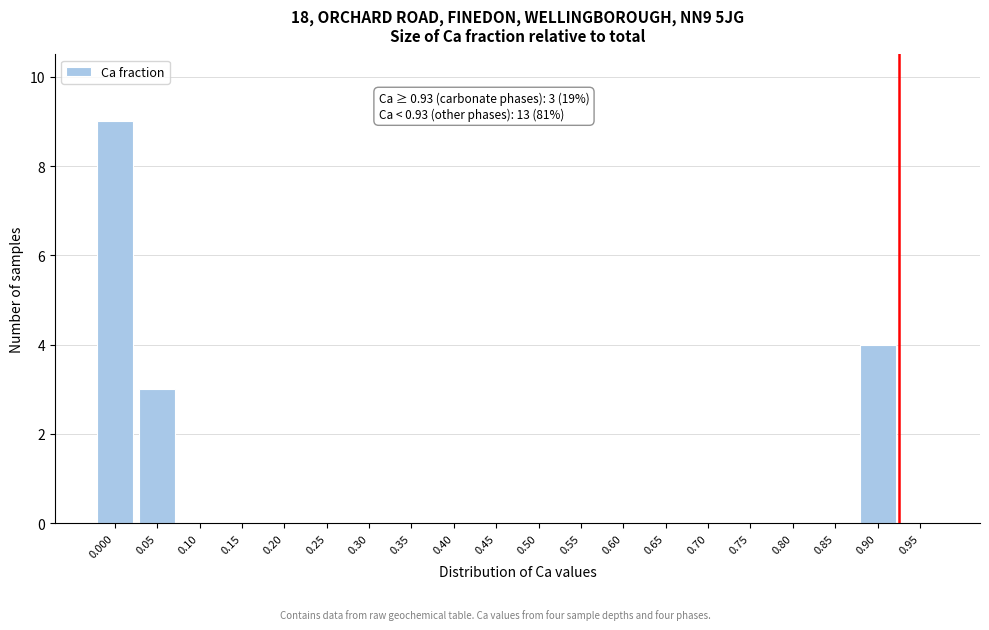

Reading left to right, extract all data points from this chart.

0.000=9	0.05=3	0.10=0	0.15=0	0.20=0	0.25=0	0.30=0	0.35=0	0.40=0	0.45=0	0.50=0	0.55=0	0.60=0	0.65=0	0.70=0	0.75=0	0.80=0	0.85=0	0.90=4	0.95=0